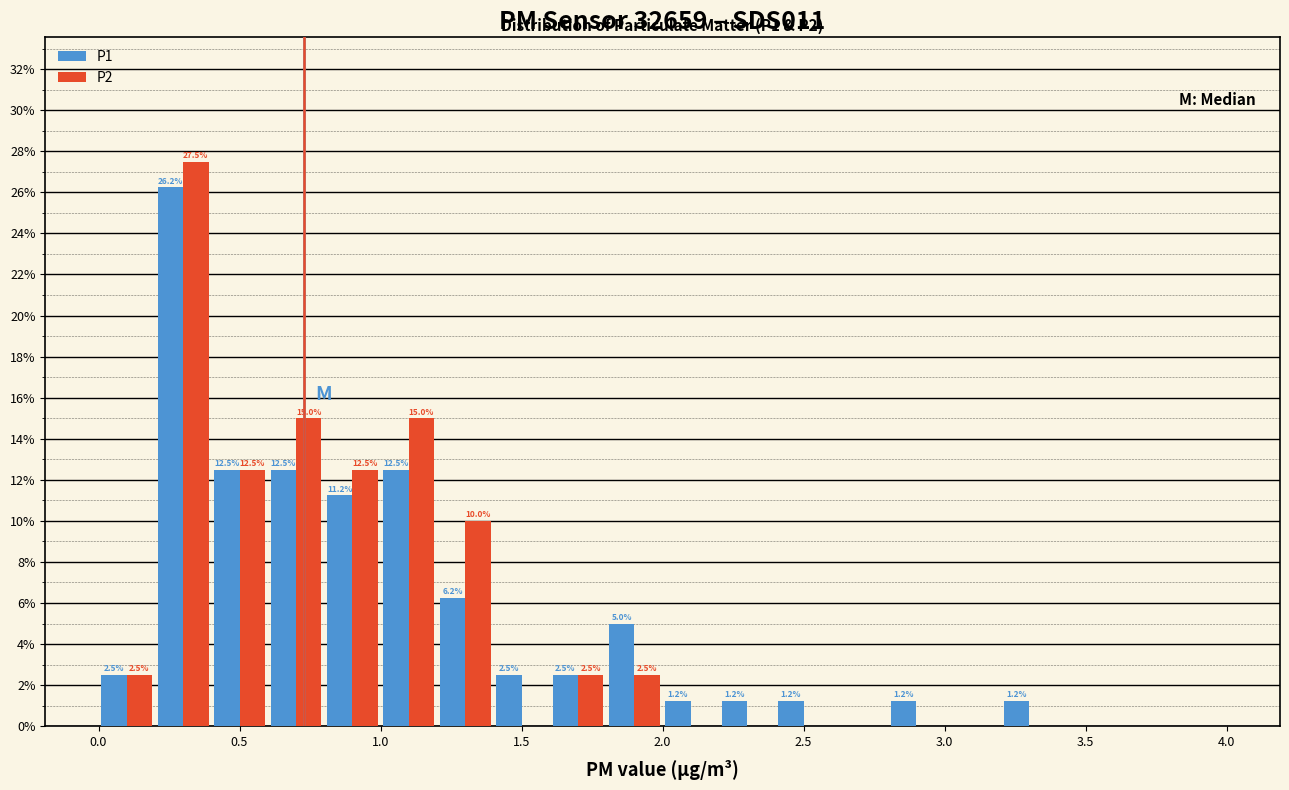

In the P2 series, which range on the x-axis has the tallest bar?

0.2 to 0.4